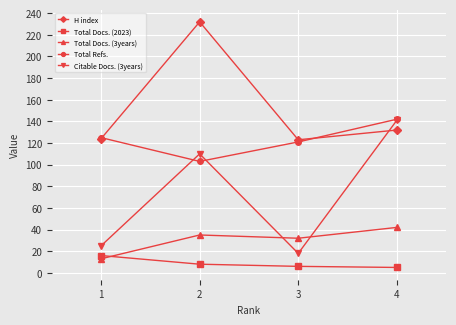

The value of H index at 3 is 43. True or false?

False